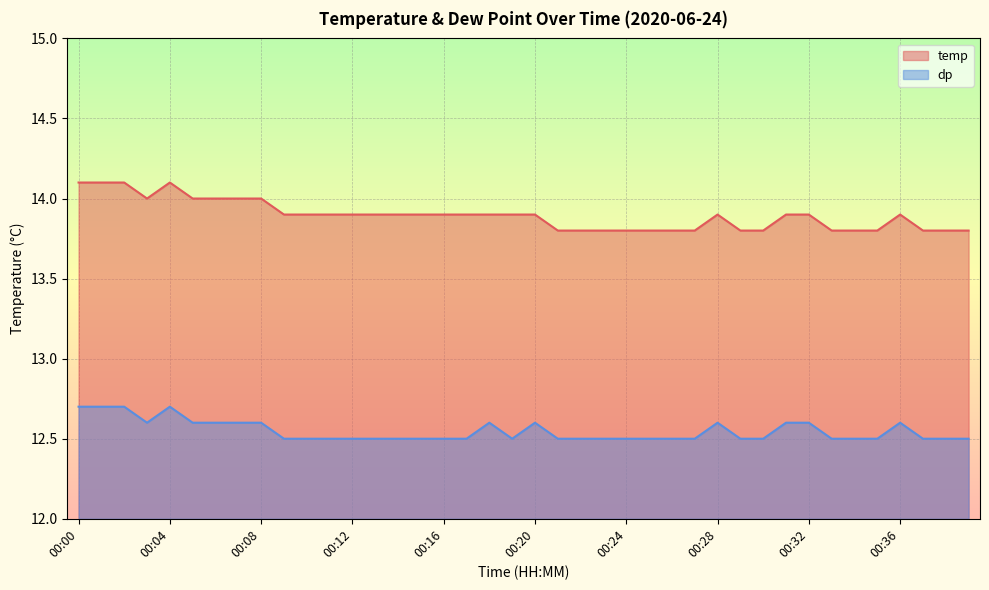

Rank the series by their maximum value, from highest to lowest.

temp, dp